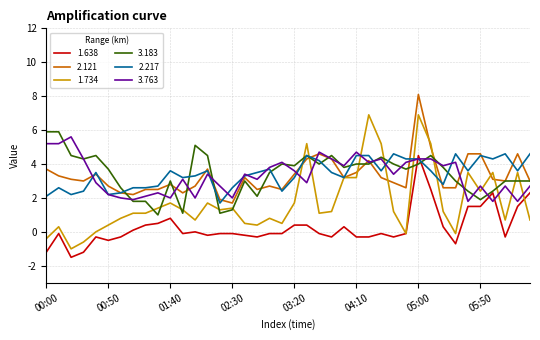

True or false: 1.638 and 2.121 cross at least once.

False